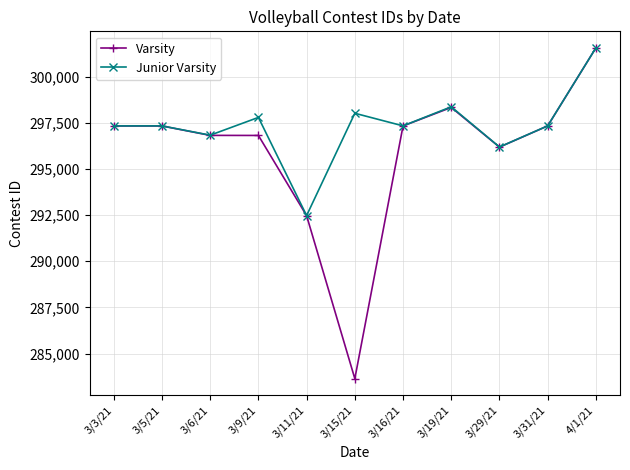

List the series in order of their overall mean, highest first.

Junior Varsity, Varsity